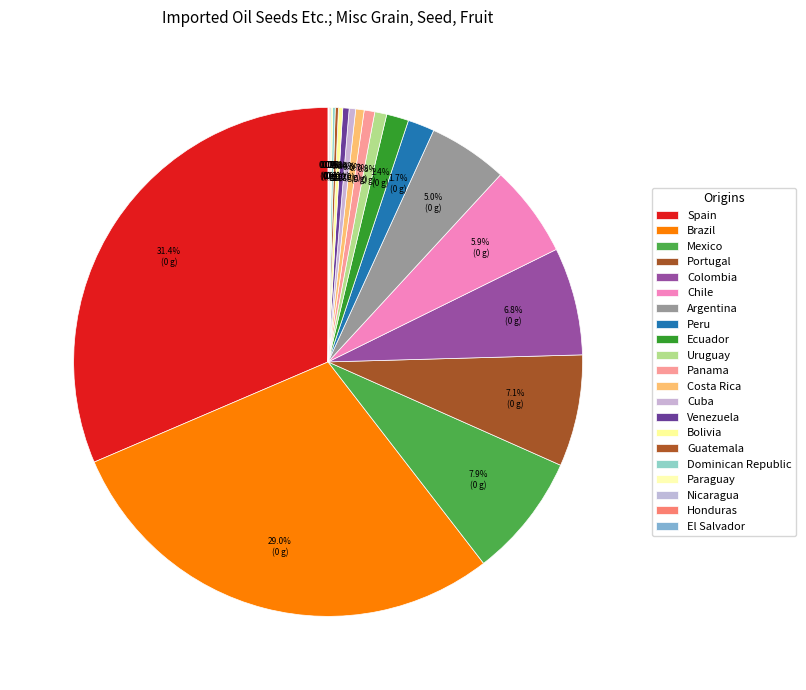

What is the ratio of the value at Honduras to the value at Paraguay?

0.6